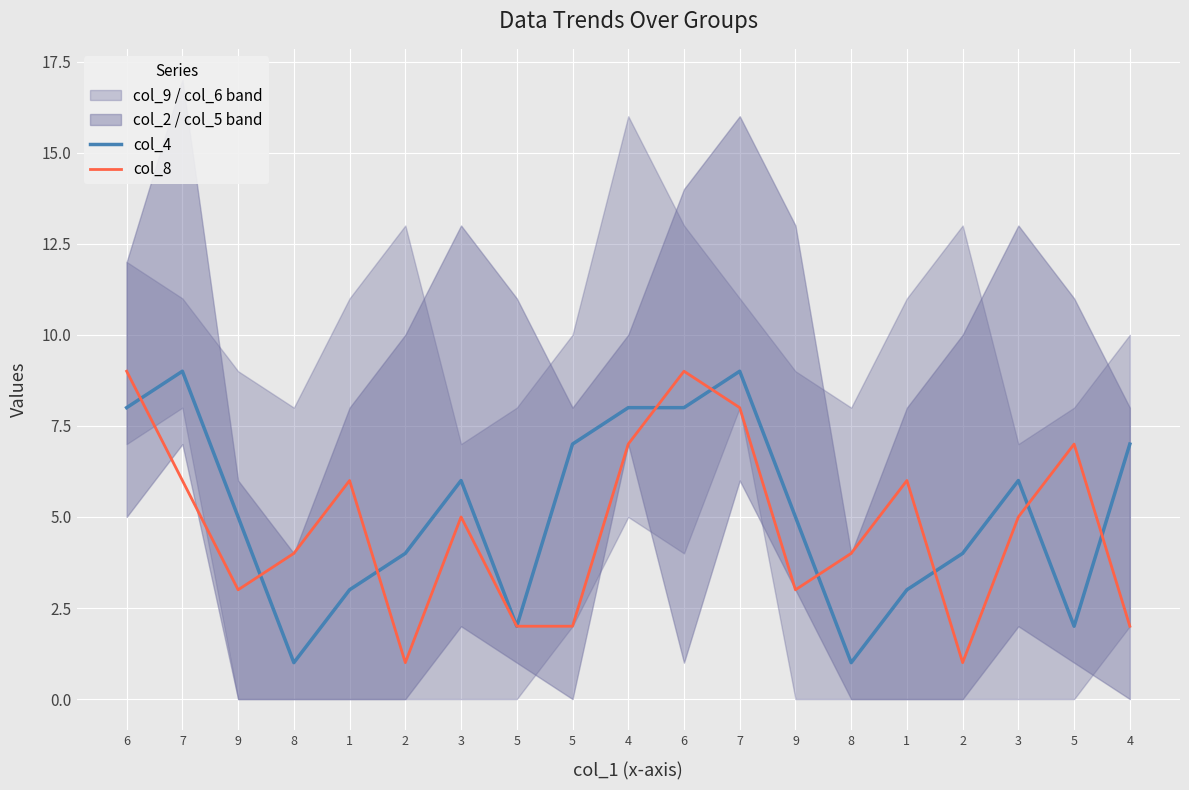

True or false: col_8 and col_4 intersect in this chart.

True